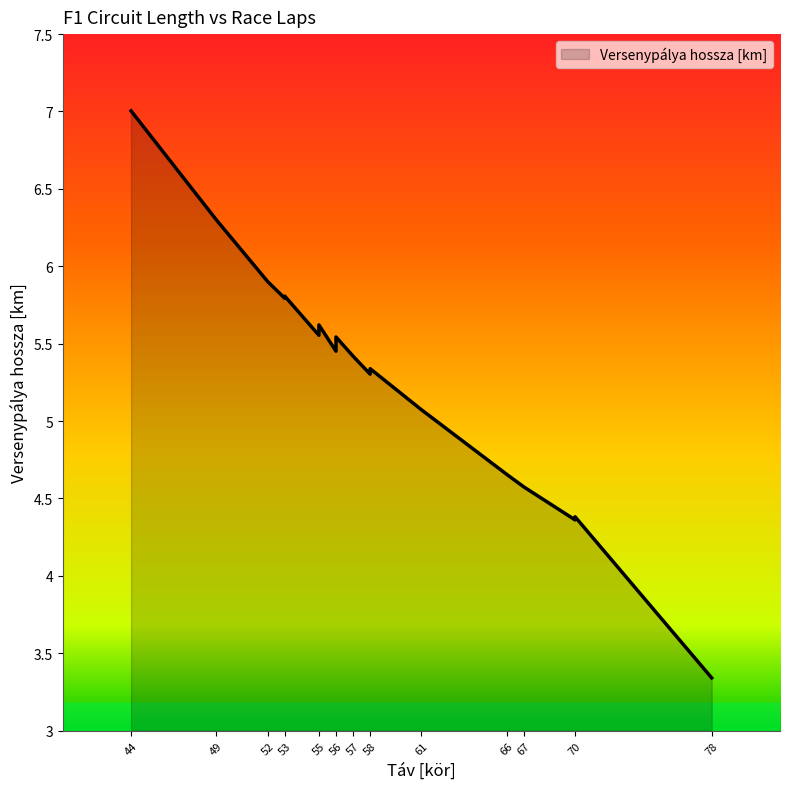

Rank the categories by value from lowest to highest.

78, 70, 70, 67, 66, 61, 58, 58, 57, 56, 56, 55, 55, 55, 53, 53, 52, 49, 44